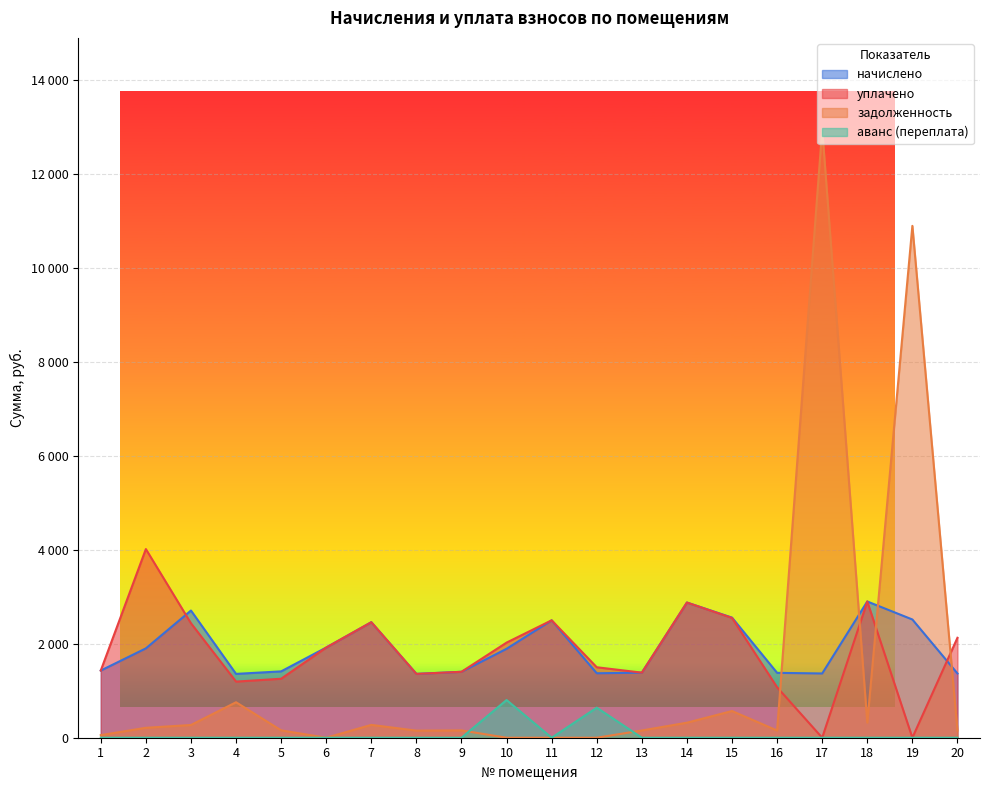

Which label corresponds to the smallest value in the chart?

17